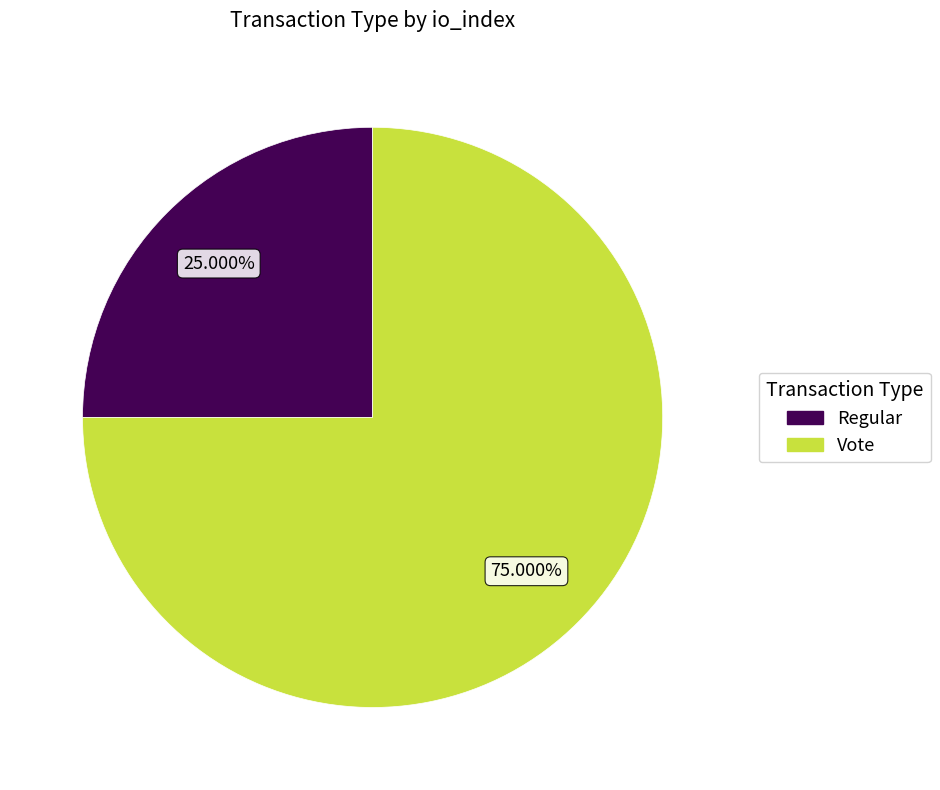

Is there a majority slice in this chart?

Yes